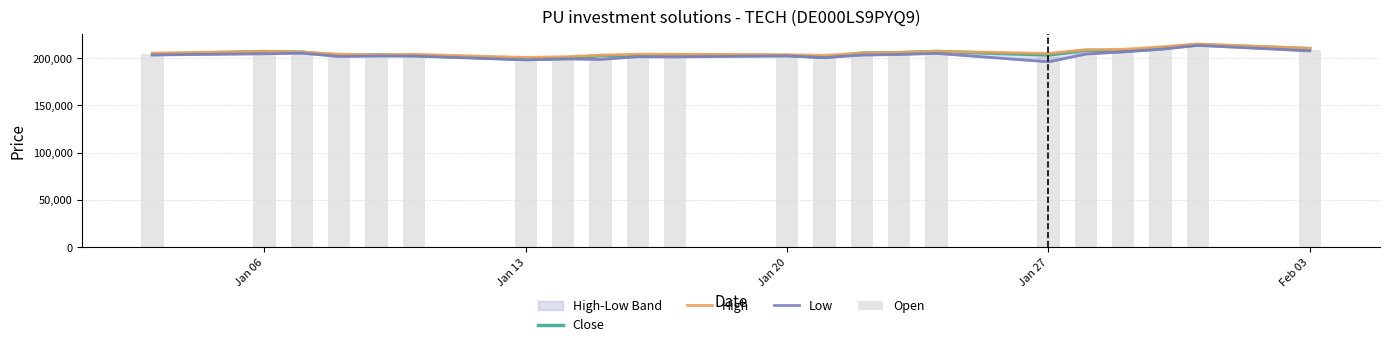

What is the lowest value of the Close series?

198842